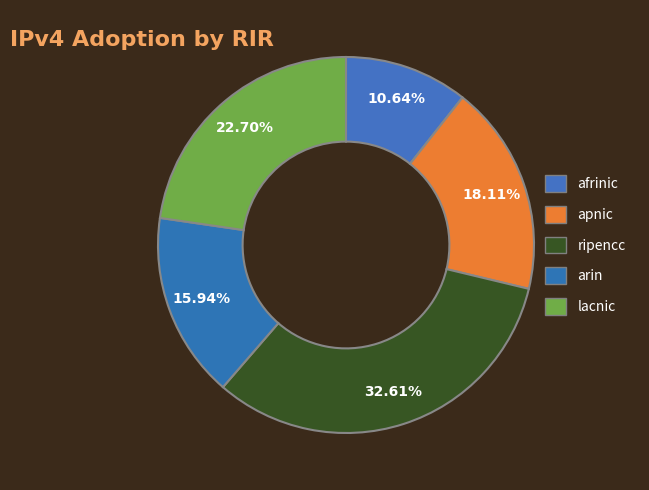

To the nearest percent, what is the difference between the largest and smallest slice percentages?

22%